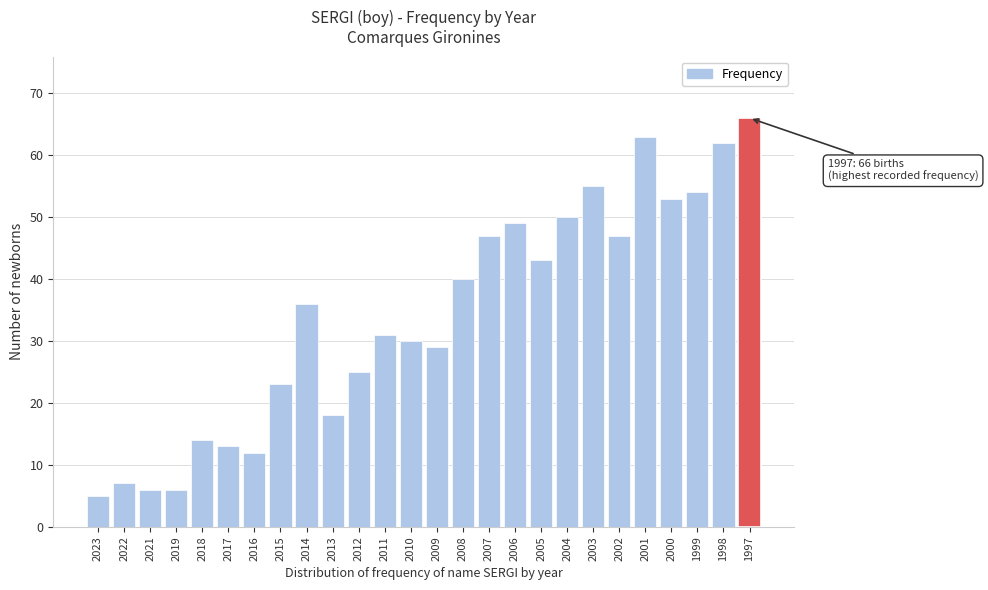

Reading left to right, what are all the values shown in this chart?

5	7	6	6	14	13	12	23	36	18	25	31	30	29	40	47	49	43	50	55	47	63	53	54	62	66